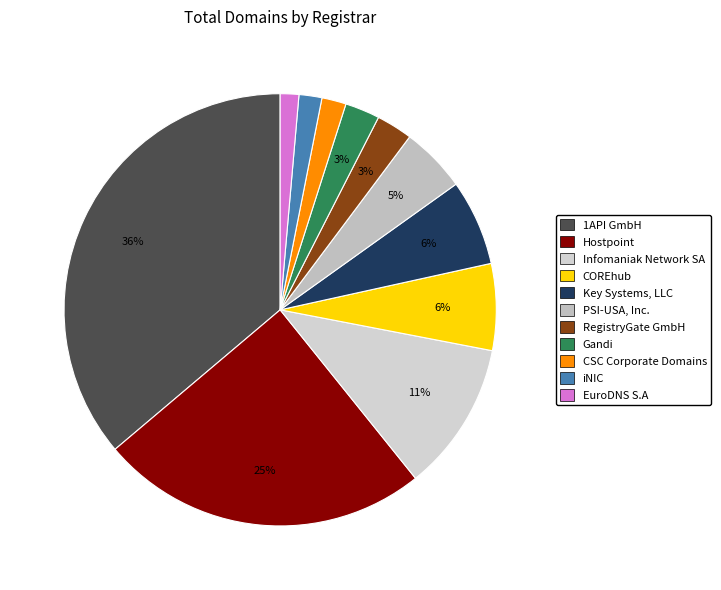

What is the change in value from Hostpoint to Infomaniak Network SA?

-2336